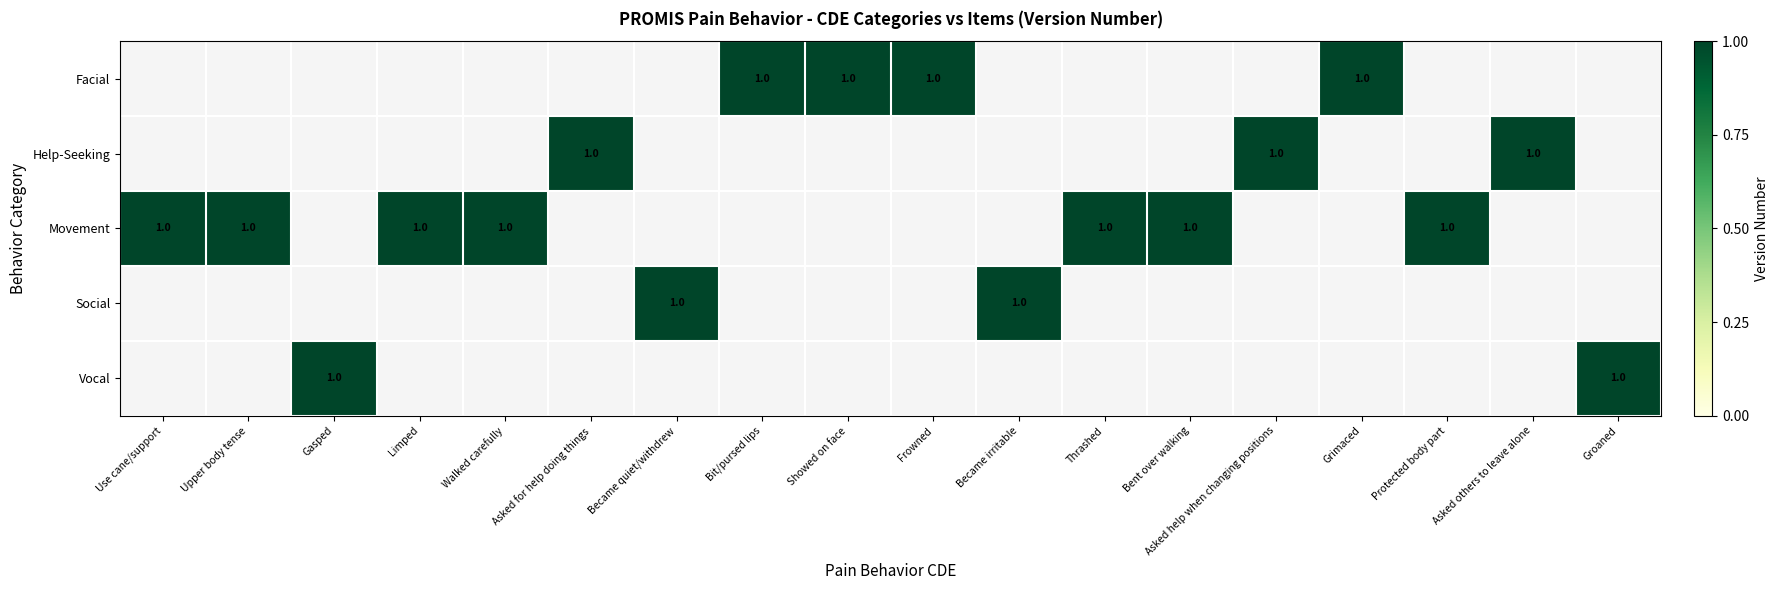

Which category has the lowest value in the Help-Seeking series?

Use cane/support